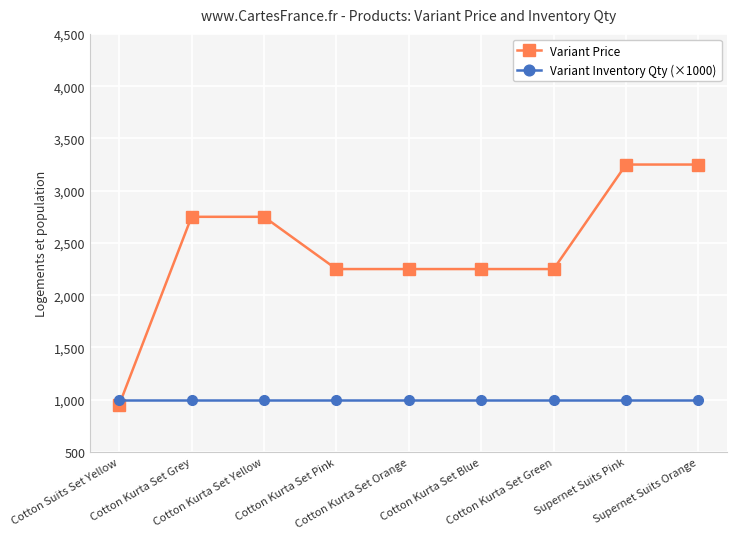

What is the smallest value displayed?

950